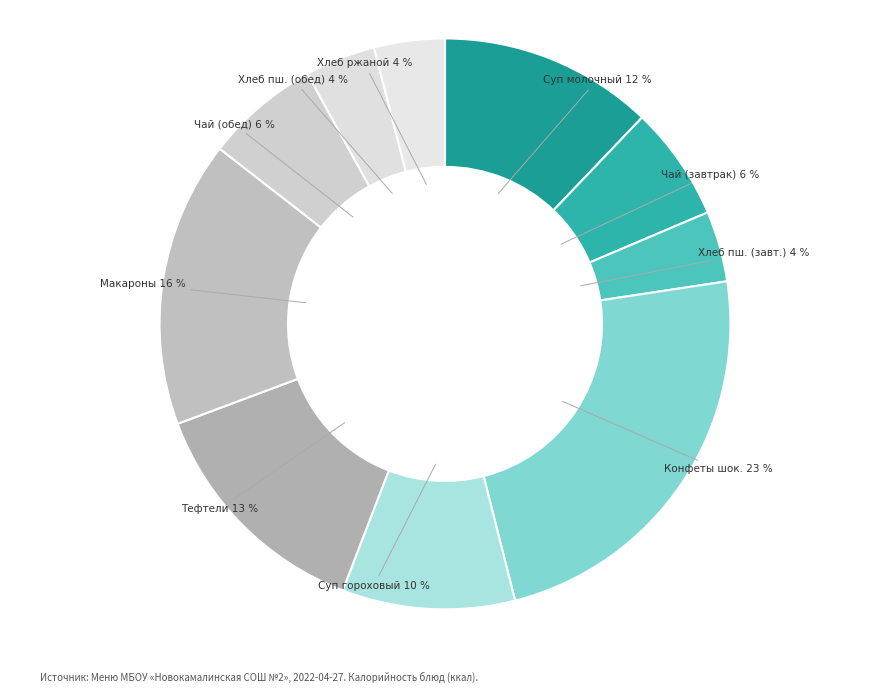

Which category has the smallest portion of the pie?

Хлеб пшеничный (завтрак)